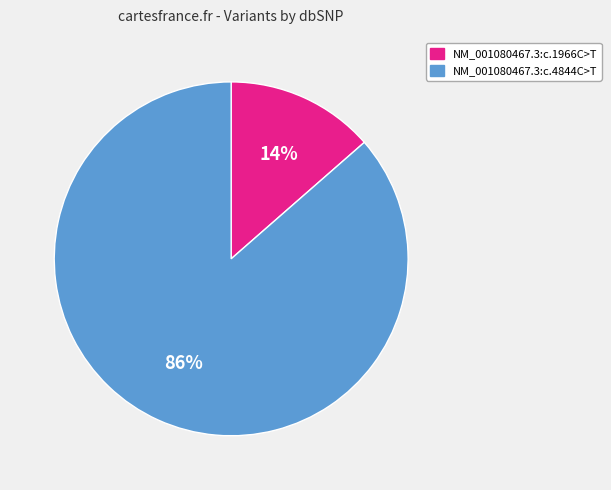

What percentage is the NM_001080467.3:c.1966C>T slice, to the nearest percent?

14%